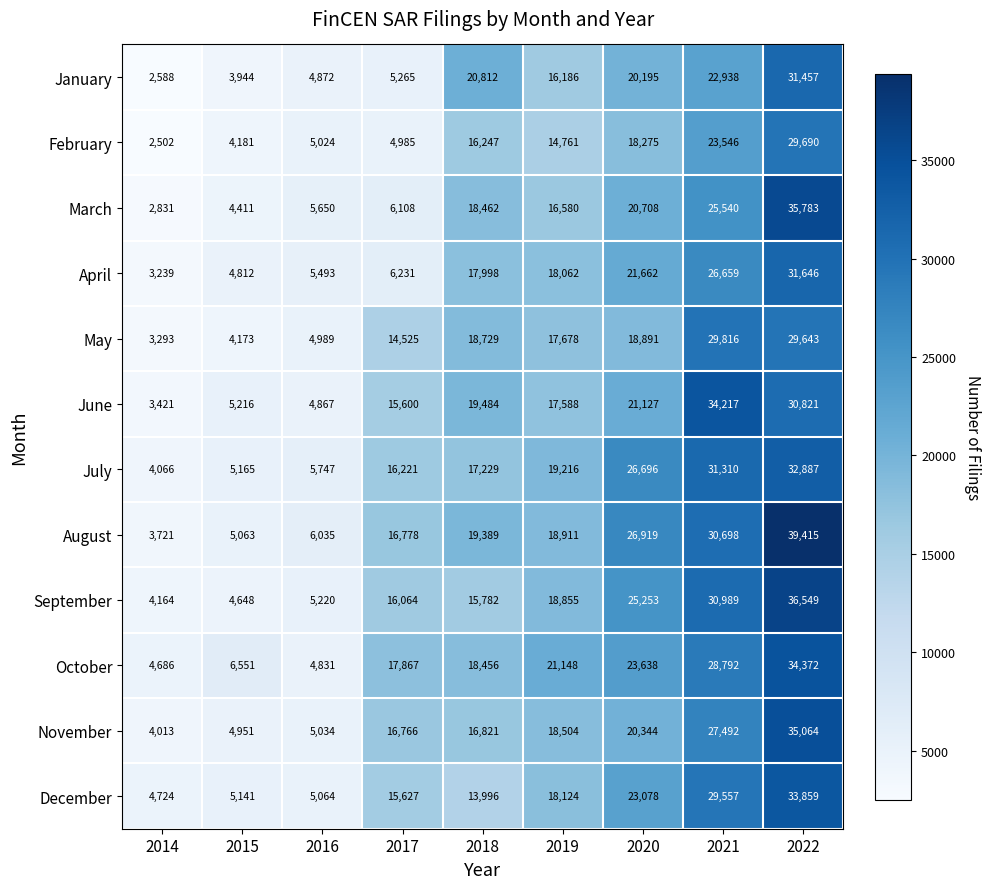

List the series in order of their peak value, highest first.

August, September, March, November, October, June, December, July, April, January, May, February